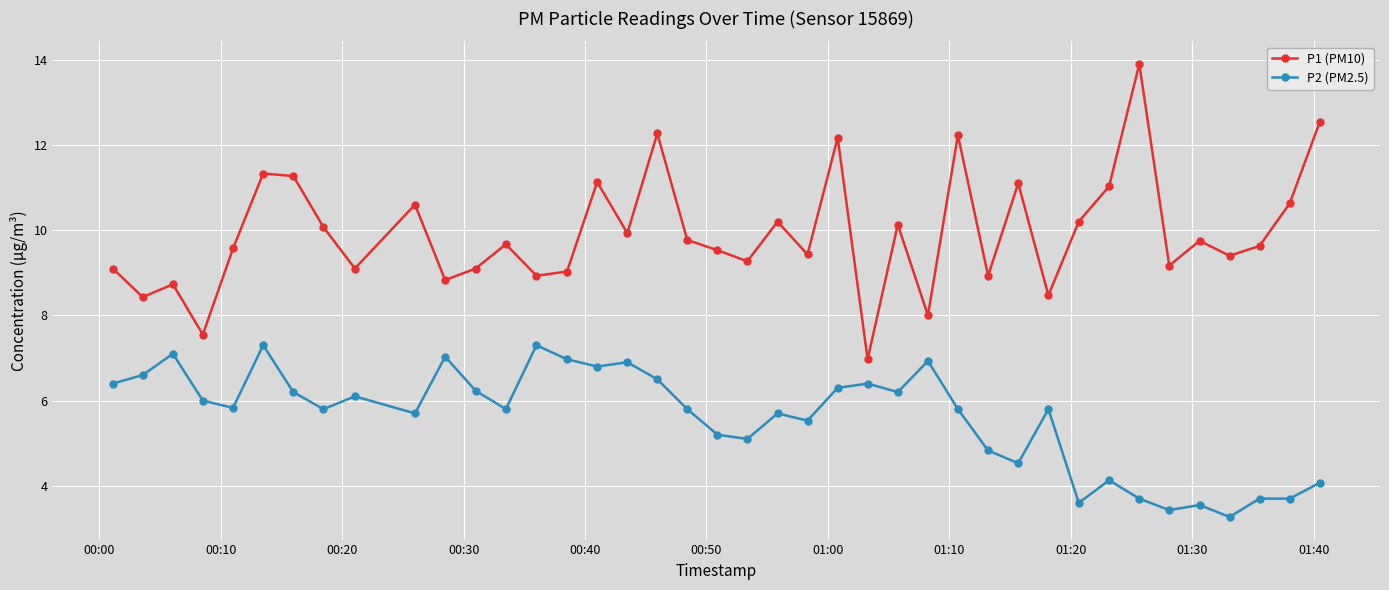

What are all the series names shown in the legend?

P1 (PM10), P2 (PM2.5)